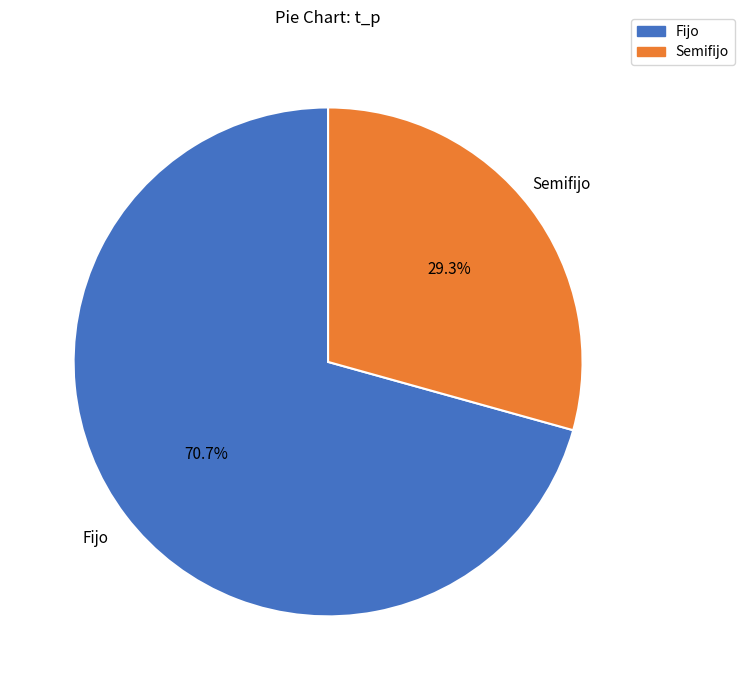

Rank the categories by value from highest to lowest.

Fijo, Semifijo